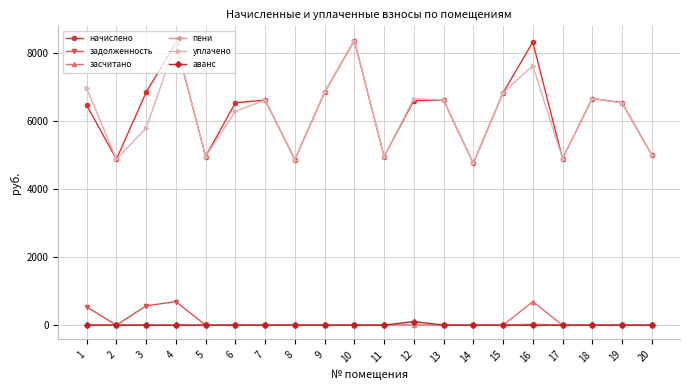

What is the spread (max minus min) of values at 14?

4761.6